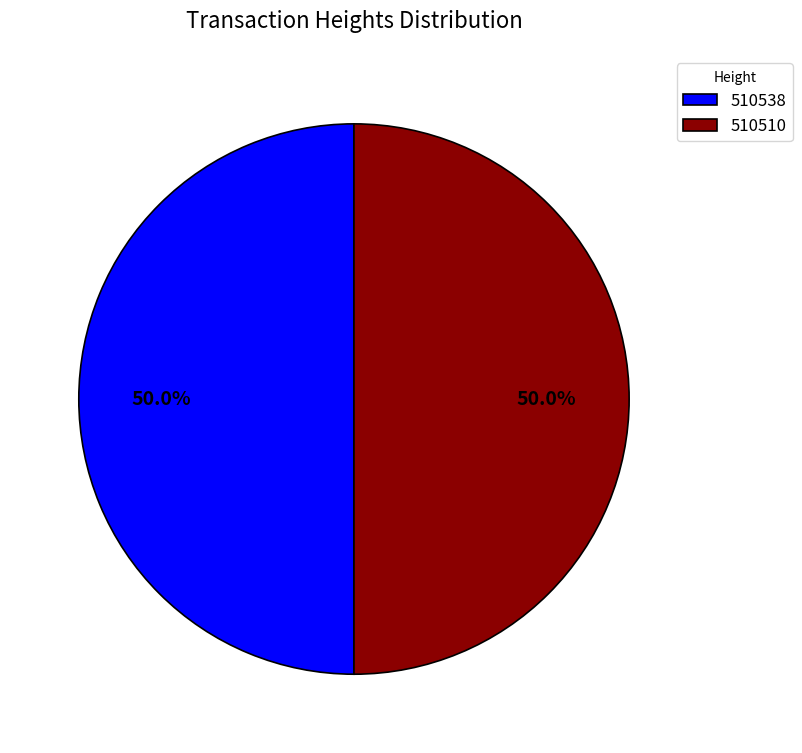

Combined, what portion of the pie is 510538 and 510510?

100.0%